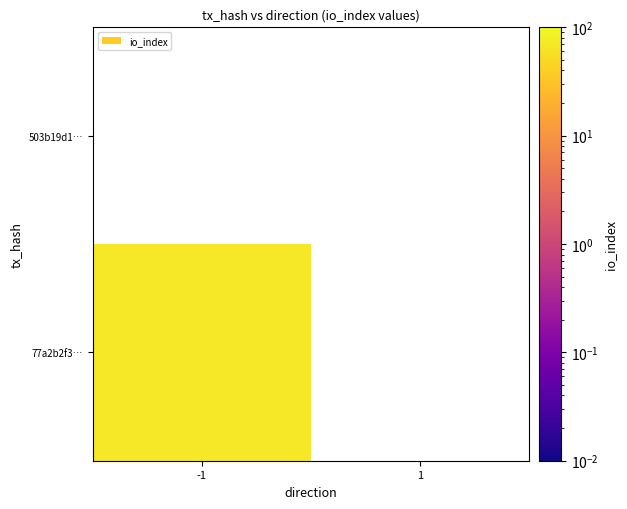

Which has a higher value, 1 or -1?

-1